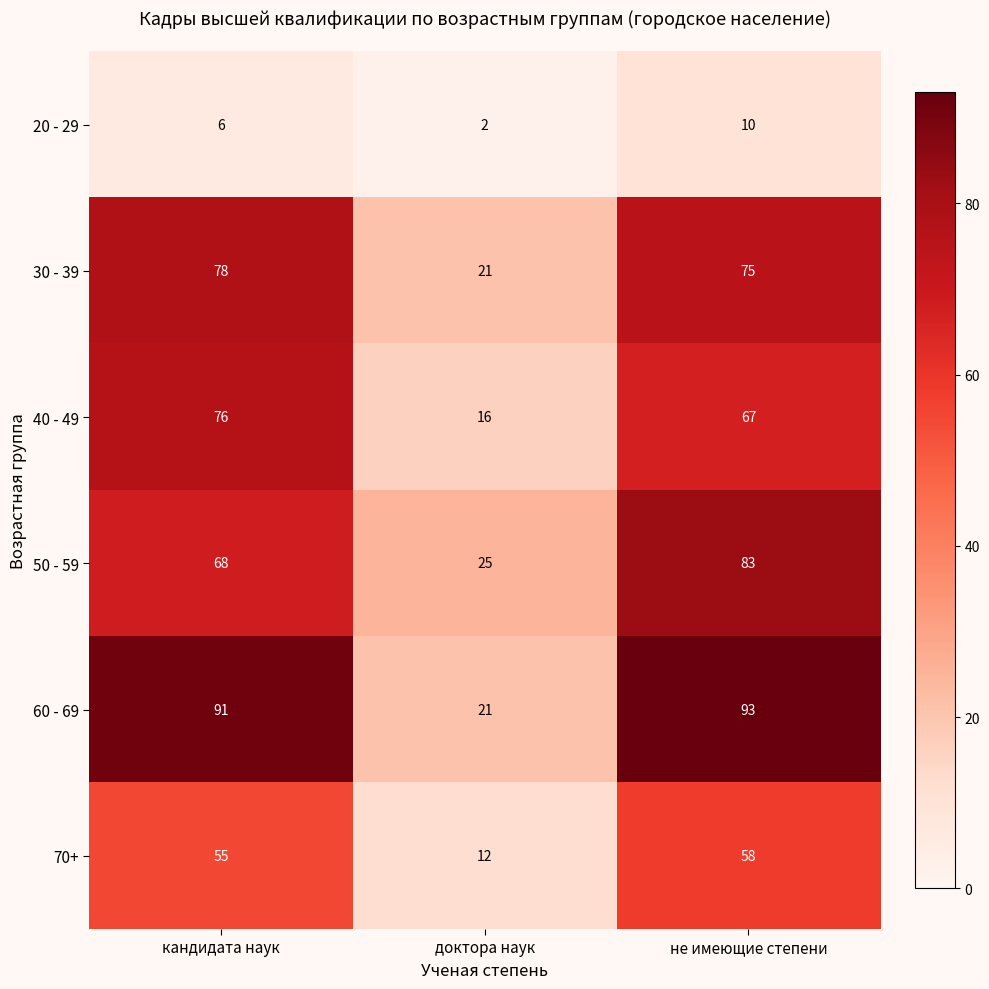

What is the approximate value of 20 - 29 at кандидата наук?

6